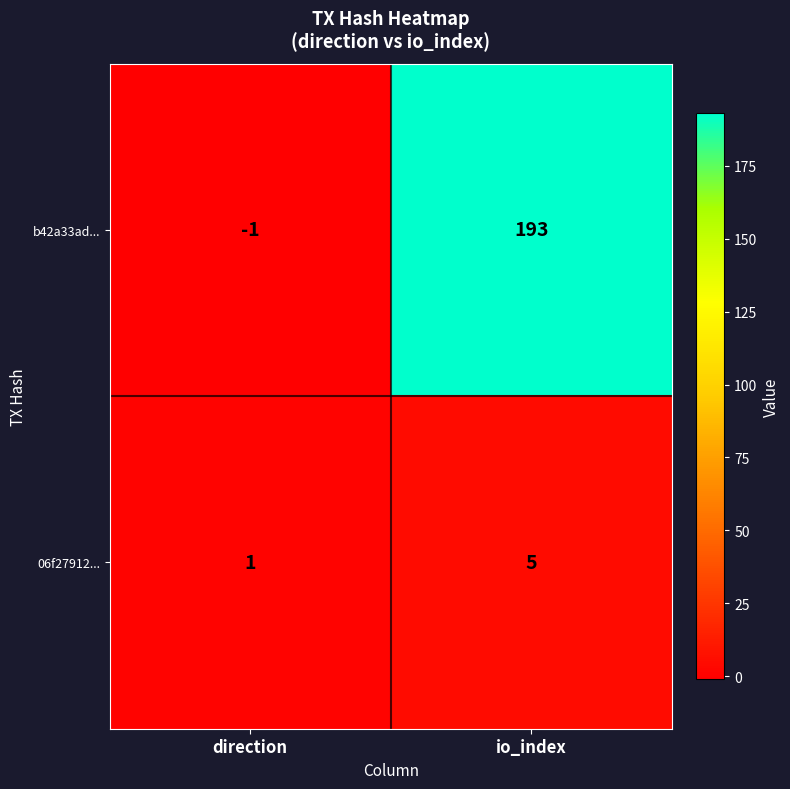

How many categories are shown in the chart?

2